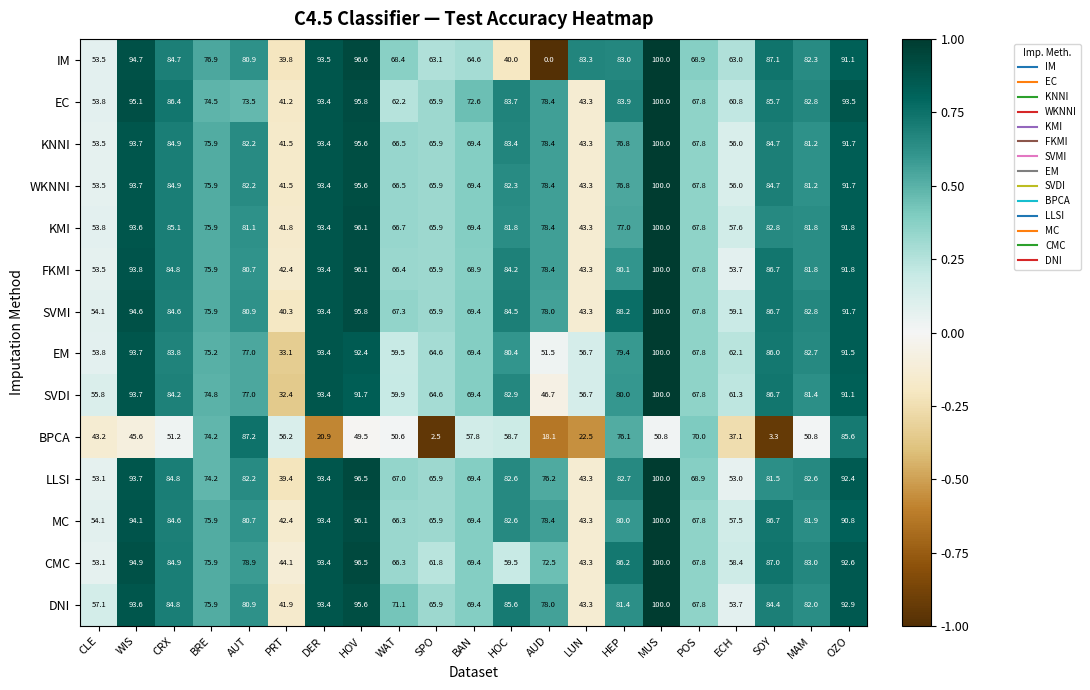

Between POS and SOY, which series saw the biggest shift?

BPCA